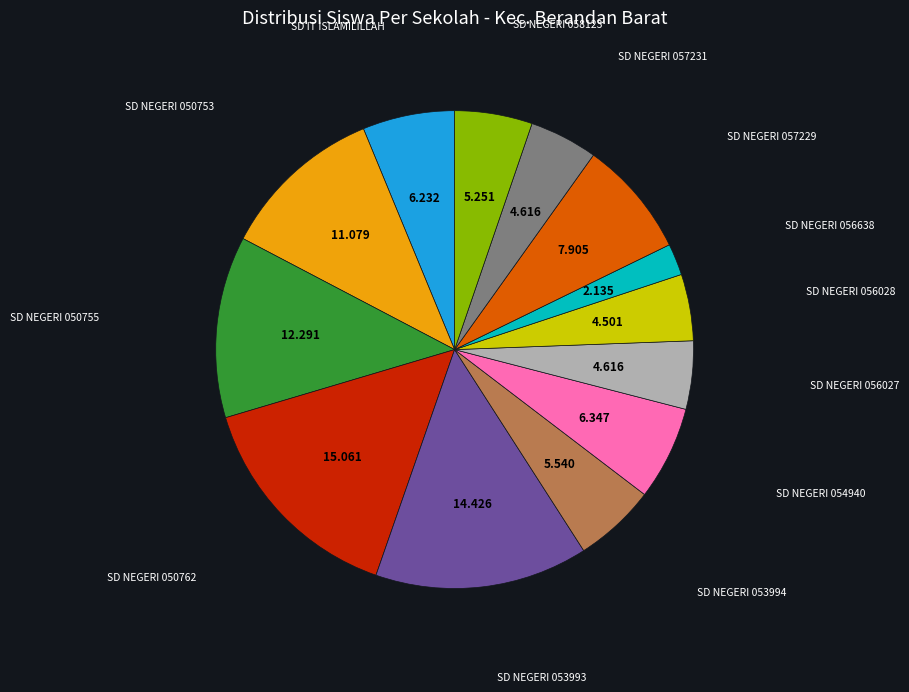

Is there a majority slice in this chart?

No